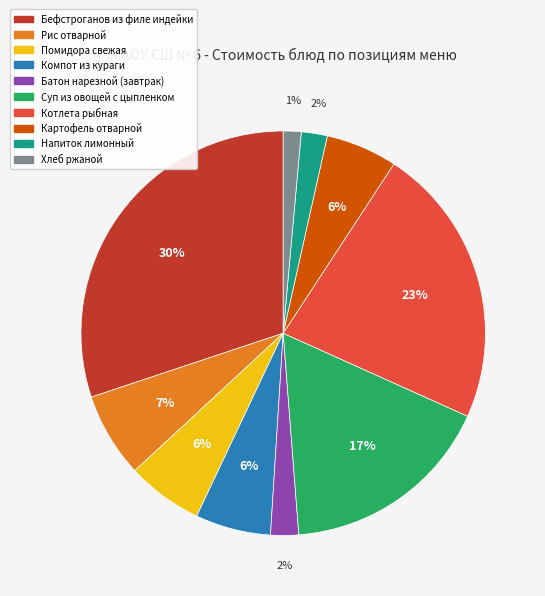

The Помидора свежая slice represents 6% of the pie. True or false?

True